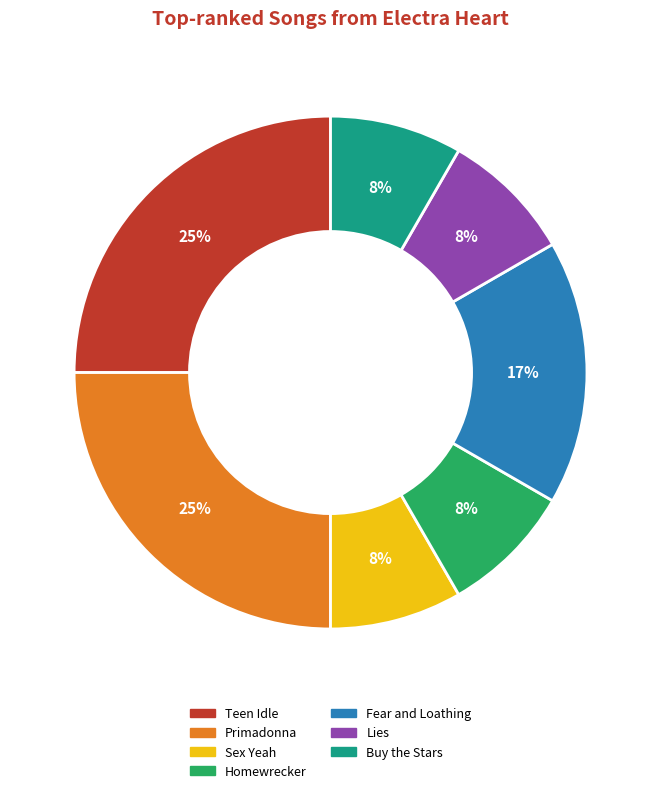

To the nearest percent, what is the average slice percentage?

14%